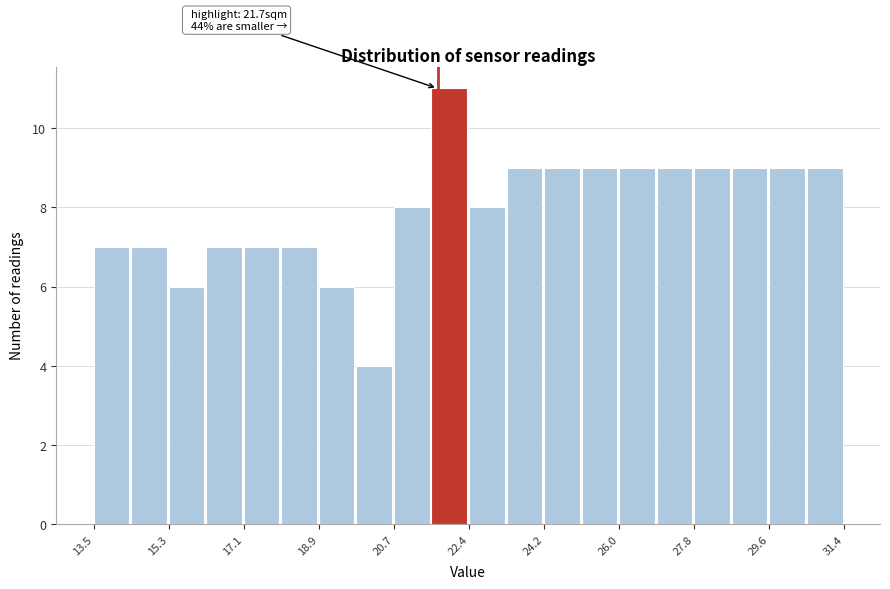

Which range on the x-axis has the tallest bar?

21.6 to 22.4